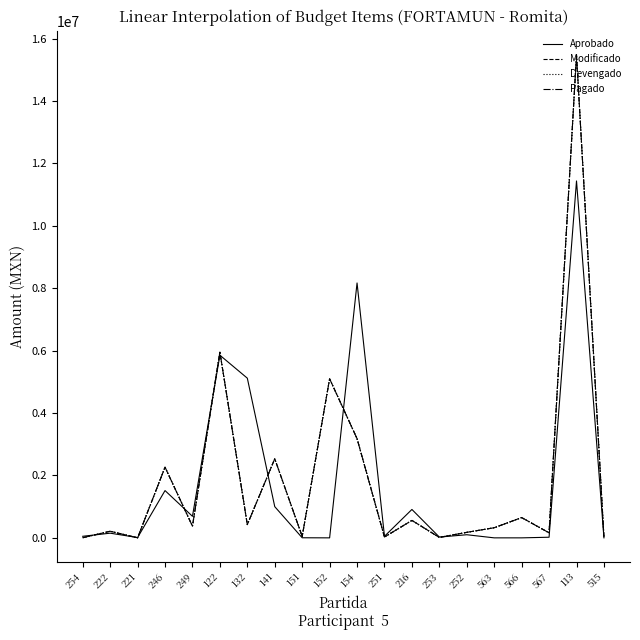

In Aprobado, how many points are lower than both neighbors (excluding endpoints)?

5